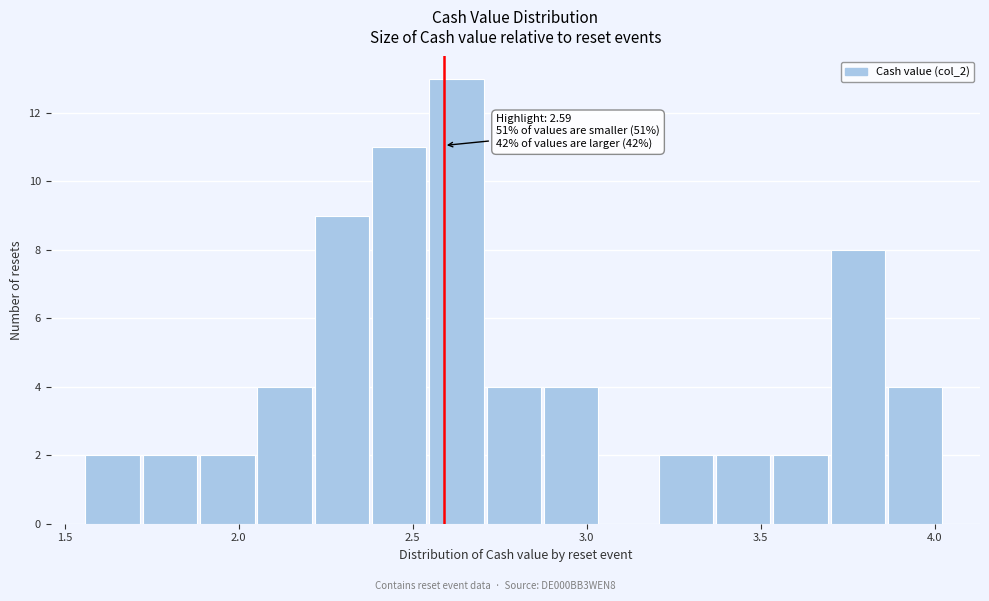

Around what value on the x-axis is the tallest bar? Give the approximate position of its centre, as read against the axis.

2.65